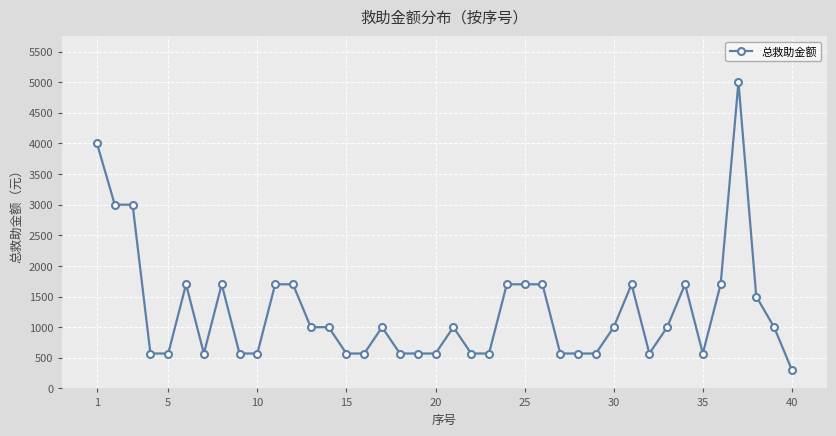

What is the minimum value shown in the chart?

300